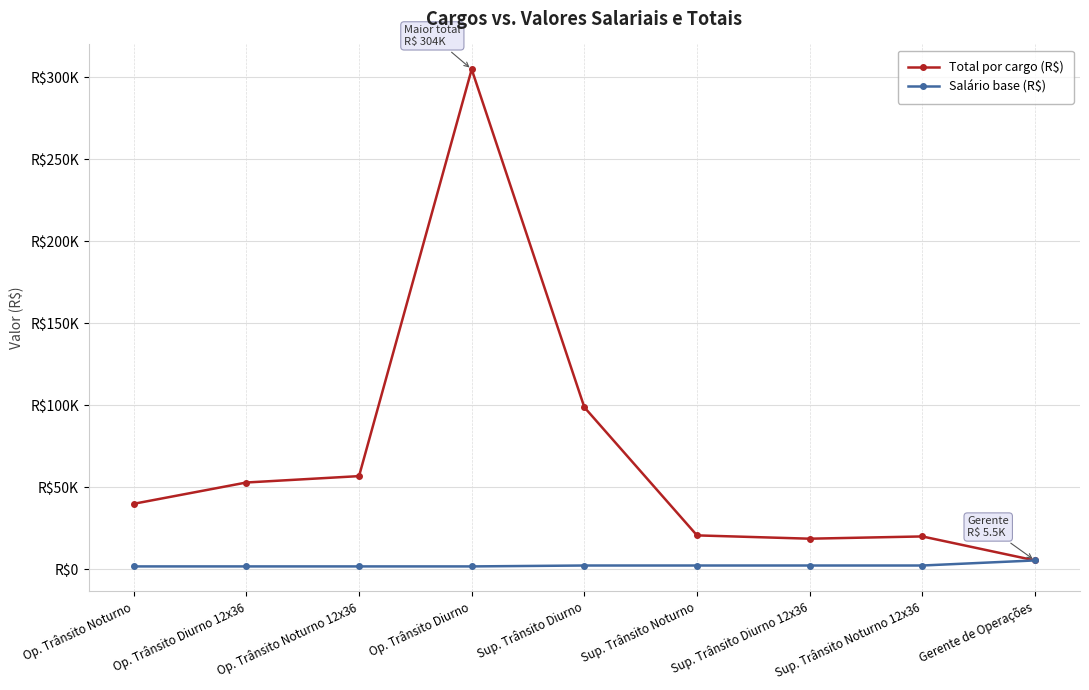

True or false: Salário base (R$) and Total por cargo (R$) intersect in this chart.

False